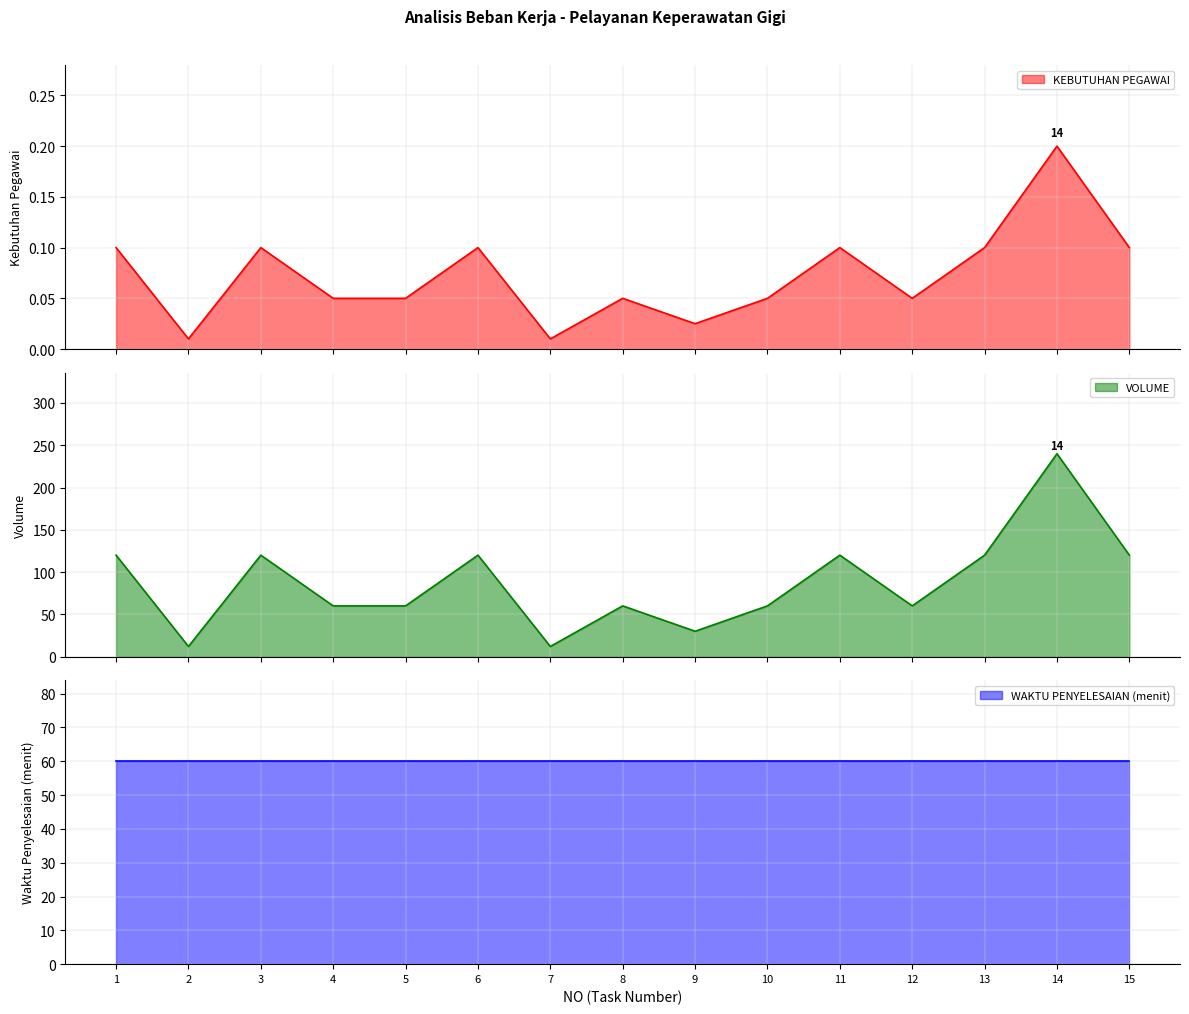

What is the total value across all series at 3?

120.1